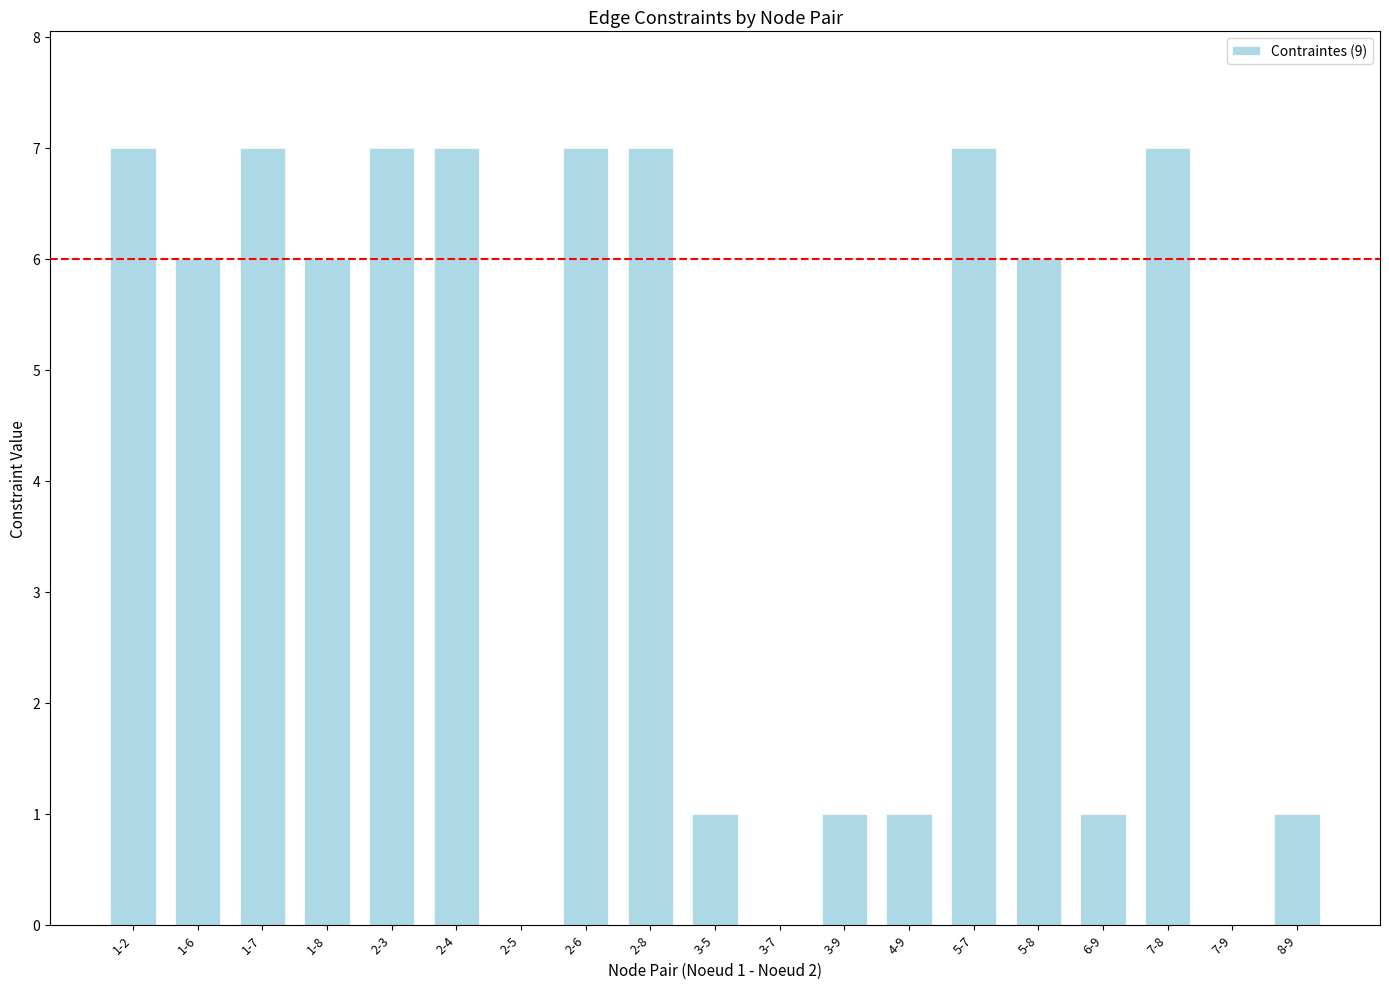

Reading left to right, extract all data points from this chart.

1-2=7	1-6=6	1-7=7	1-8=6	2-3=7	2-4=7	2-5=0	2-6=7	2-8=7	3-5=1	3-7=0	3-9=1	4-9=1	5-7=7	5-8=6	6-9=1	7-8=7	7-9=0	8-9=1